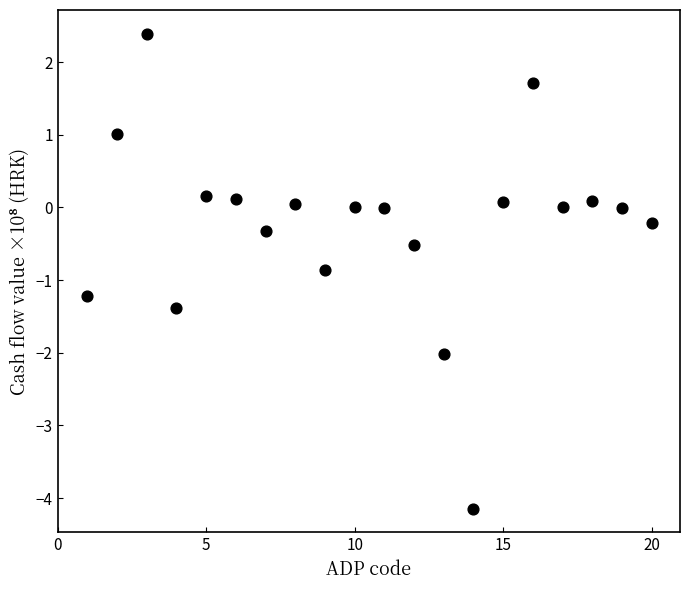

What is the range of Y values (max minus min)?

6.5